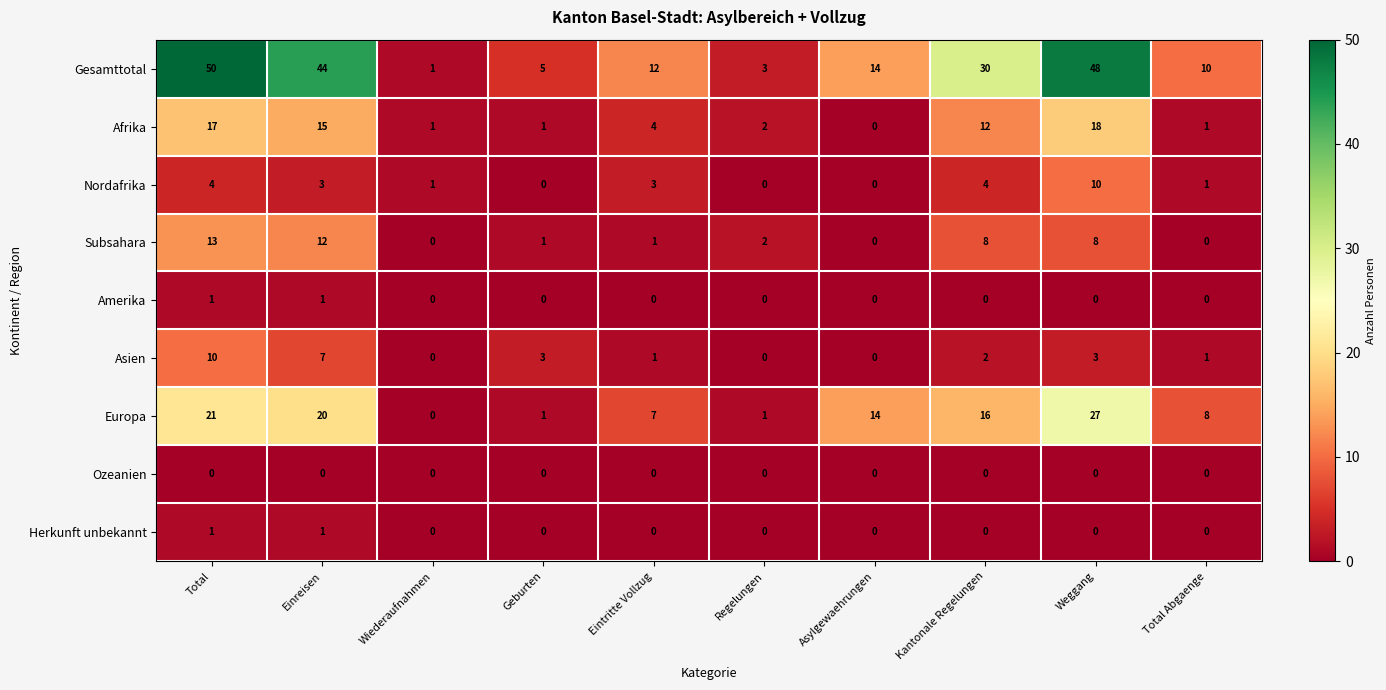

Which series has the largest range (max minus min)?

Gesamttotal